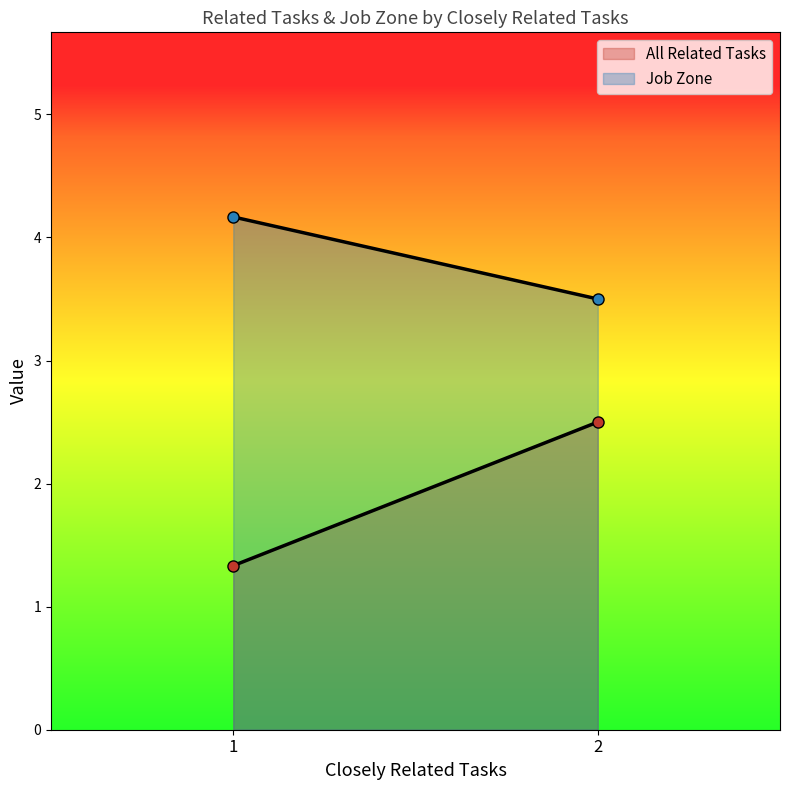

True or false: All Related Tasks and Job Zone intersect in this chart.

False